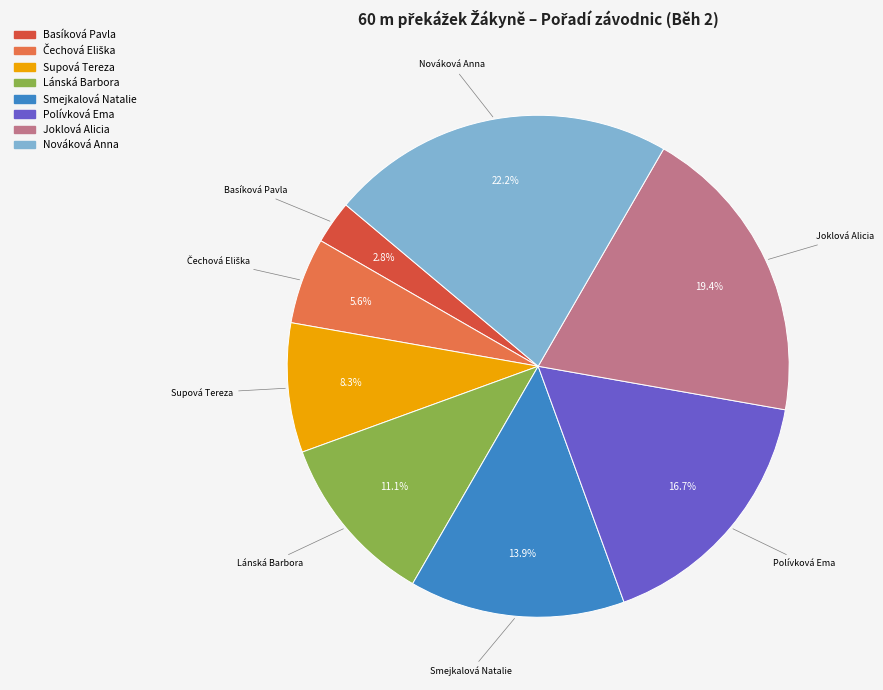

To the nearest percent, what percentage of the pie is Nováková Anna?

22%